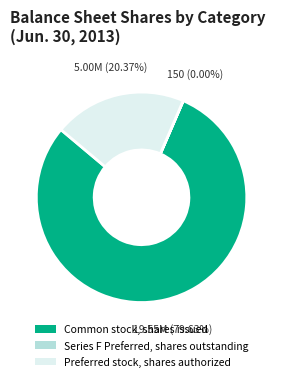

Which category has the biggest portion of the pie?

Common stock, shares issued